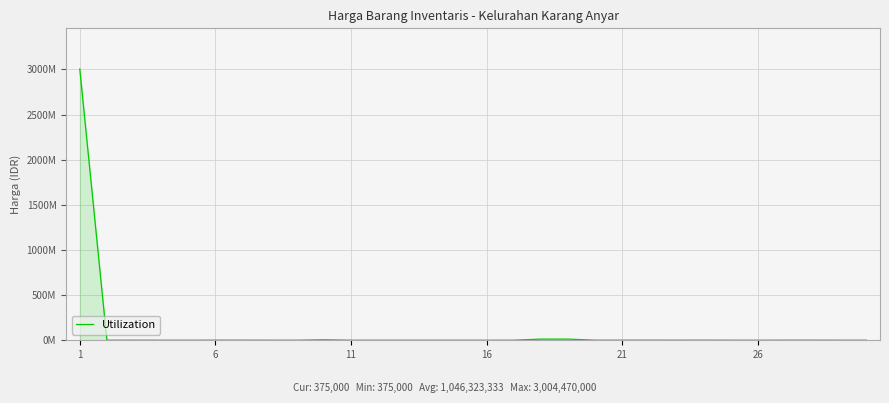

What is the minimum value shown in the chart?

375000